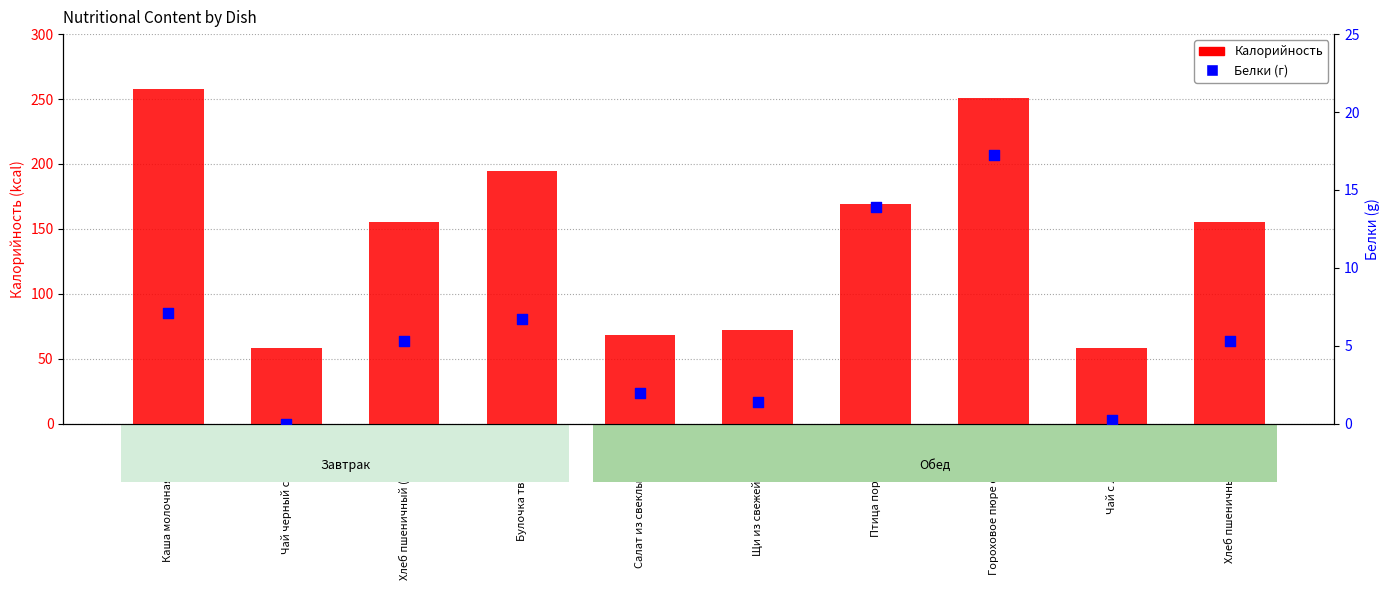

Which series has the largest total across all categories?

Калорийность